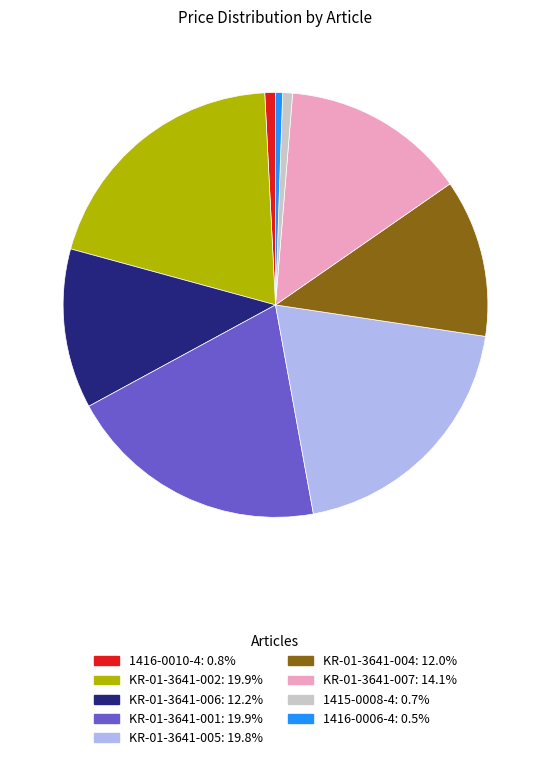

Is there a majority slice in this chart?

No